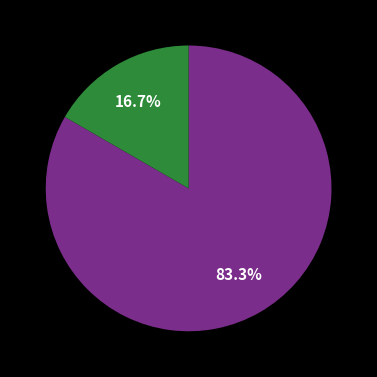

How many segments does this pie chart have?

2